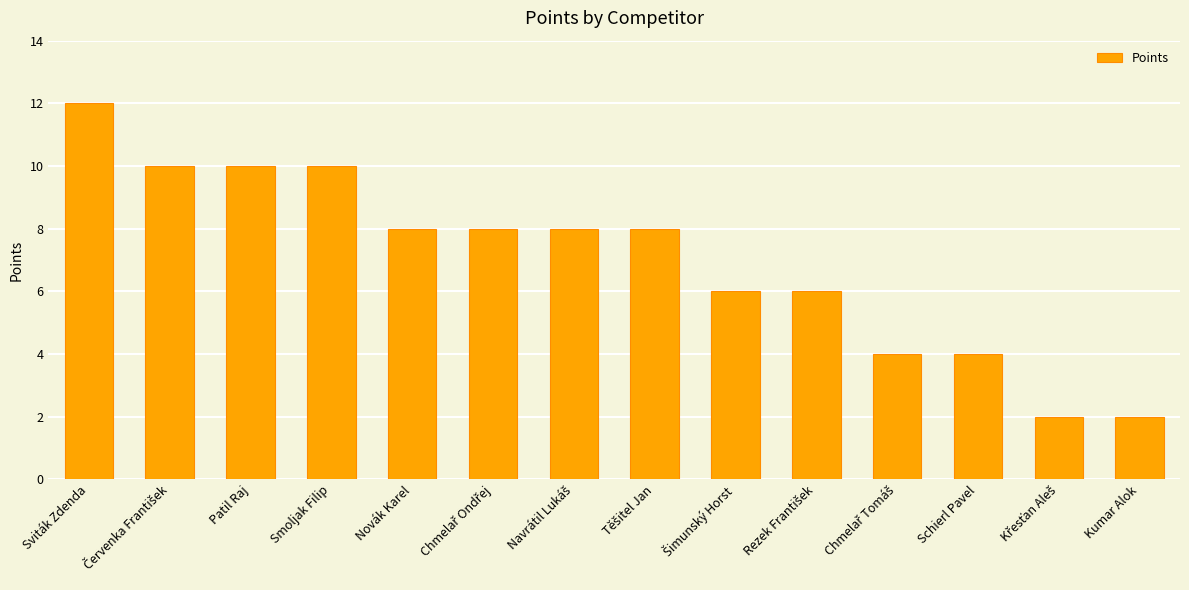

What is the sum of the values at Sviták Zdenda and Novák Karel?

20